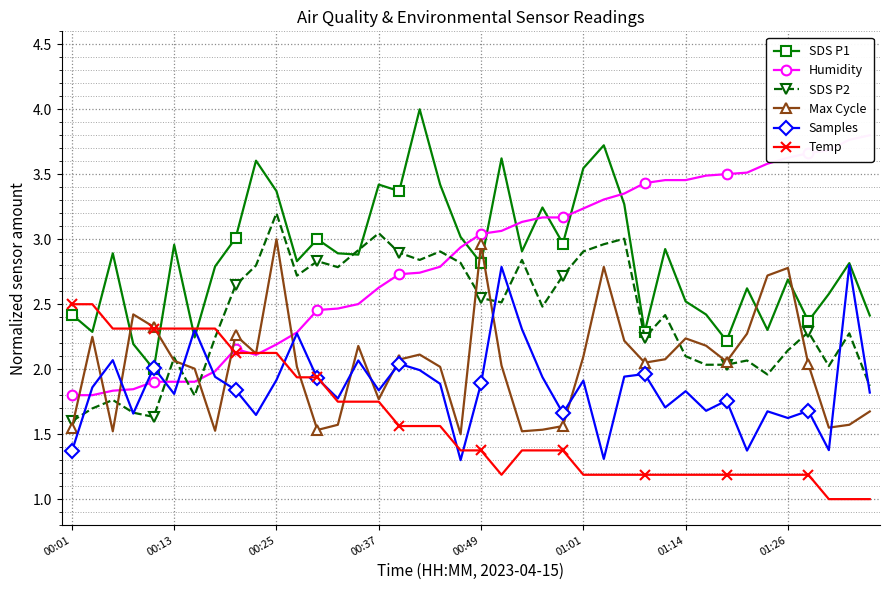

What is the lowest value of the Temp series?

1.0